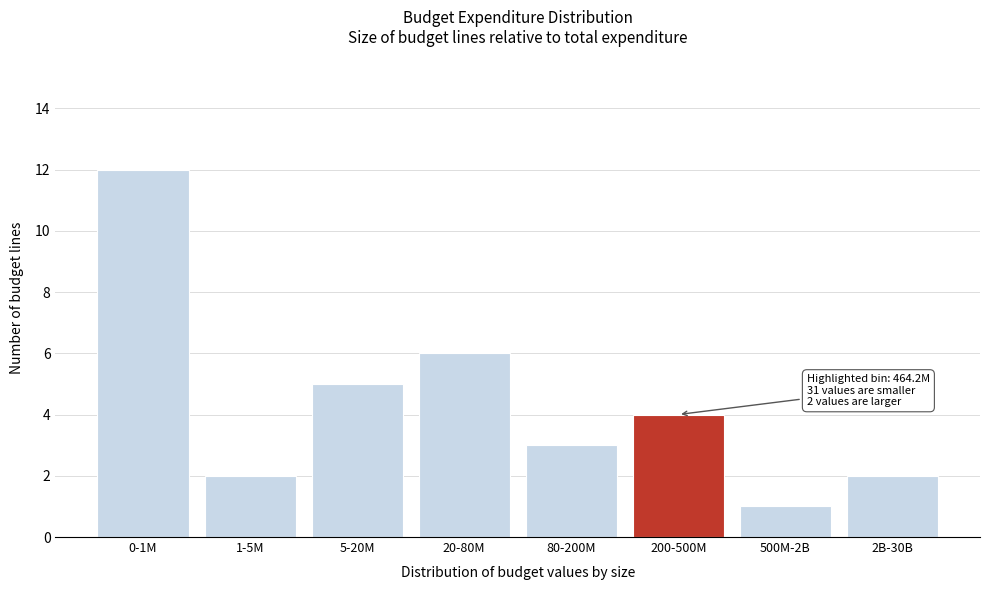

Reading left to right, list all the values displayed in this chart.

12	2	5	6	3	4	1	2